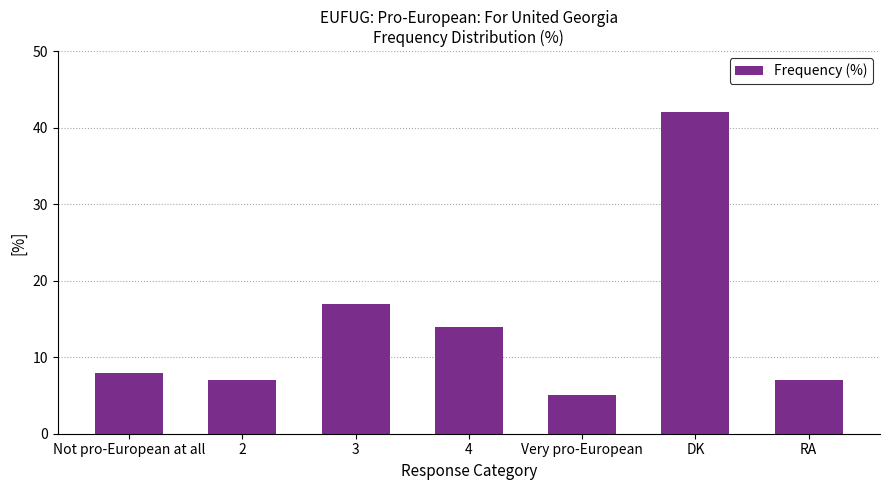

What is the approximate value at Not pro-European at all, to the nearest 5?

10